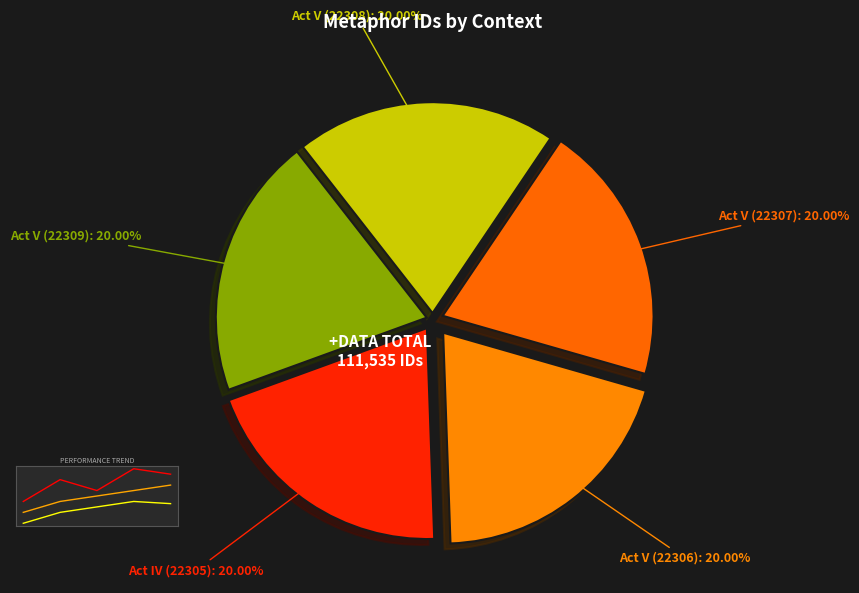

Does Act V (22309) represent more than half of the total?

No